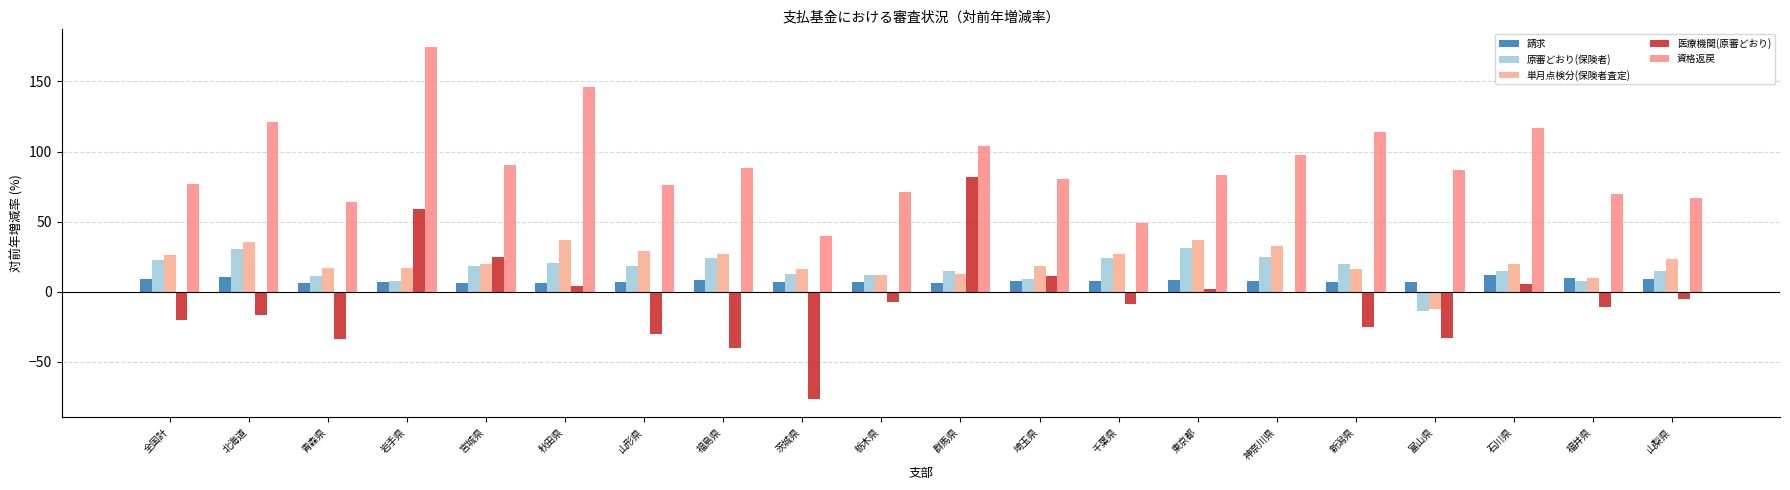

Are the bars grouped side by side (vs. stacked)?

Yes